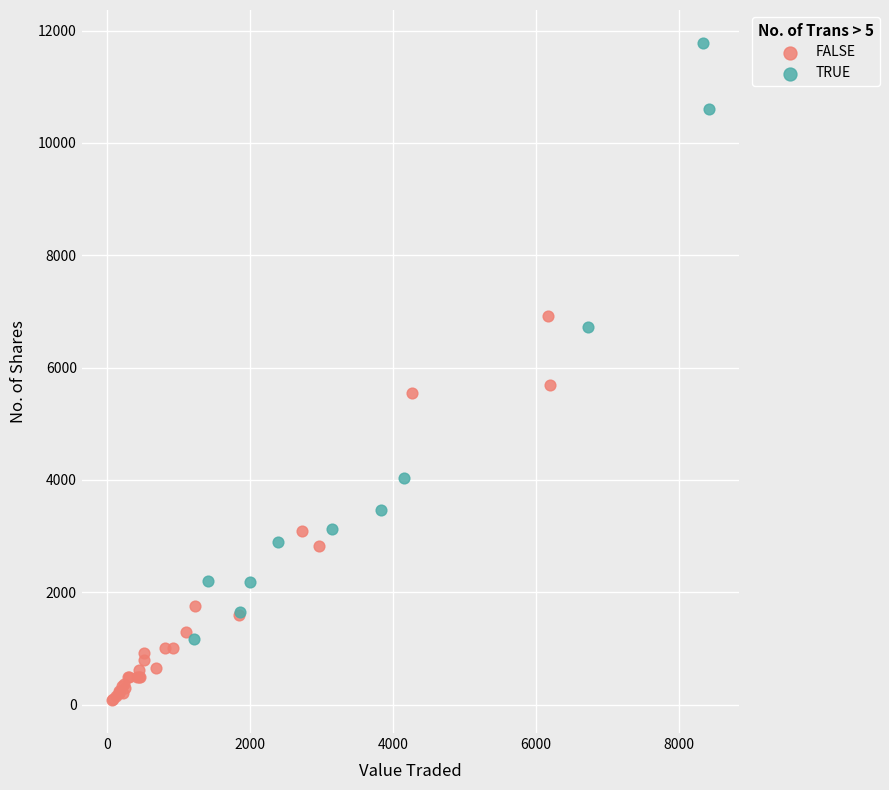

Which series reaches the minimum Y coordinate?

FALSE